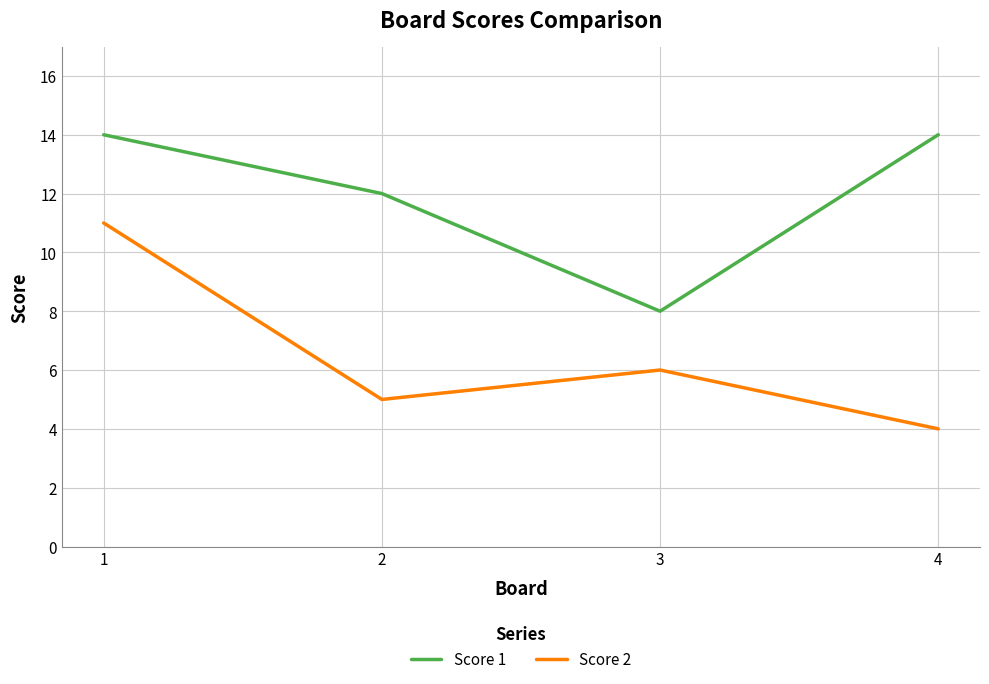

True or false: Score 1 has a value of 6 at 3.

False